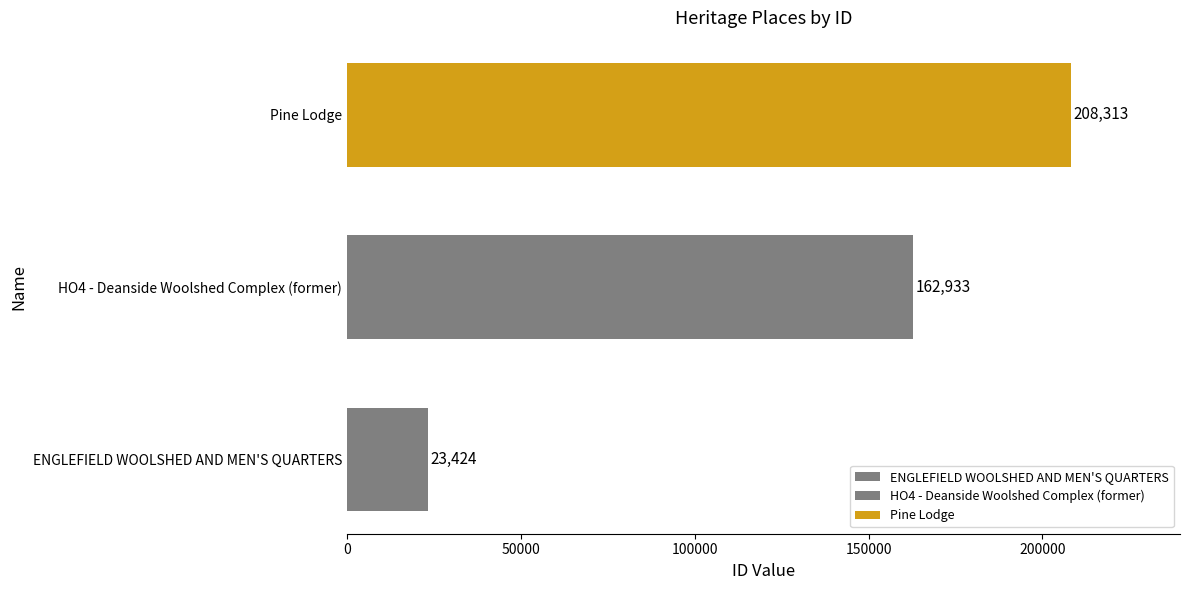

Is it true that the value at Pine Lodge is 208313?

True